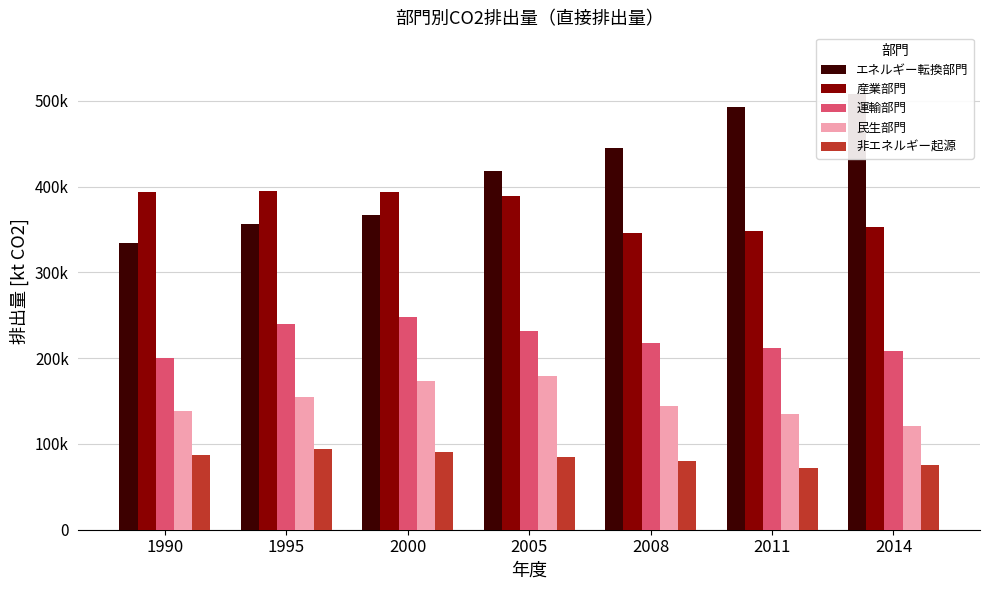

Is the value of 非エネルギー起源 at 1995 greater than the value of 運輸部門 at 2008?

No